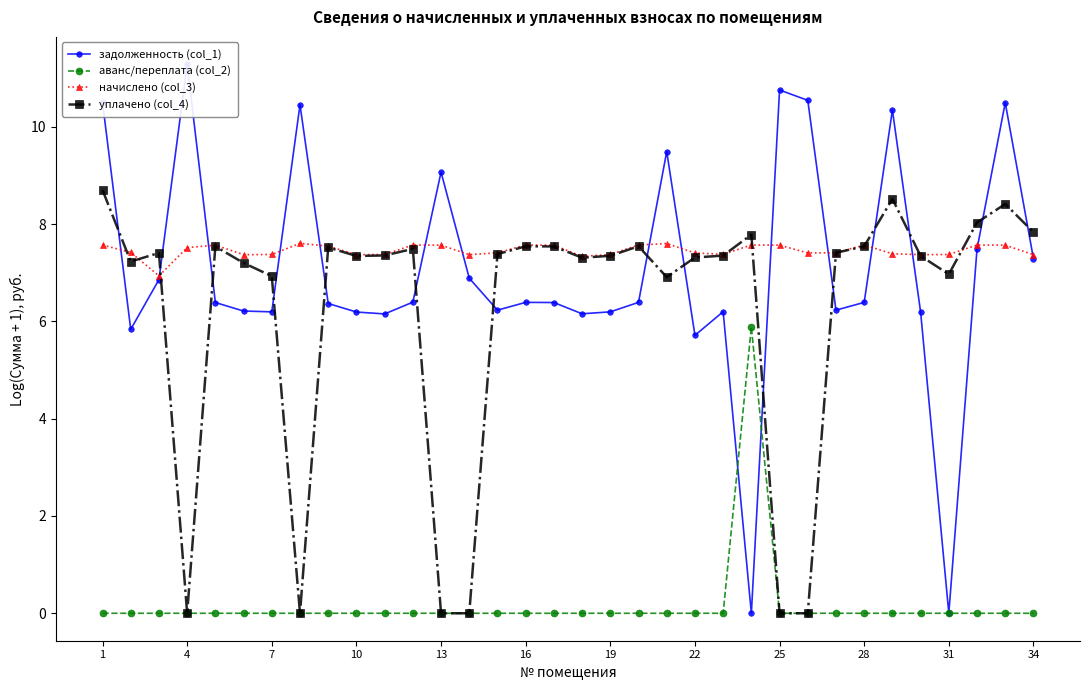

Reading right to left, extract all data points from this chart.

задолженность (col_1): 7.3	10.5	7.5	0.0	6.2	10.3	6.4	6.2	10.5	10.8	0.0	6.2	5.7	9.5	6.4	6.2	6.2	6.4	6.4	6.2	6.9	9.1	6.4	6.2	6.2	6.4	10.5	6.2	6.2	6.4	11.3	6.9	5.8	10.5
аванс/переплата (col_2): 0.0	0.0	0.0	0.0	0.0	0.0	0.0	0.0	0.0	0.0	5.9	0.0	0.0	0.0	0.0	0.0	0.0	0.0	0.0	0.0	0.0	0.0	0.0	0.0	0.0	0.0	0.0	0.0	0.0	0.0	0.0	0.0	0.0	0.0
начислено (col_3): 7.4	7.6	7.6	7.4	7.4	7.4	7.6	7.4	7.4	7.6	7.6	7.4	7.4	7.6	7.6	7.4	7.3	7.6	7.6	7.4	7.4	7.6	7.6	7.4	7.4	7.5	7.6	7.4	7.4	7.6	7.5	6.9	7.4	7.6
уплачено (col_4): 7.8	8.4	8.0	7.0	7.3	8.5	7.5	7.4	0.0	0.0	7.8	7.4	7.3	6.9	7.5	7.3	7.3	7.5	7.5	7.4	0.0	0.0	7.5	7.4	7.3	7.5	0.0	6.9	7.2	7.5	0.0	7.4	7.2	8.7